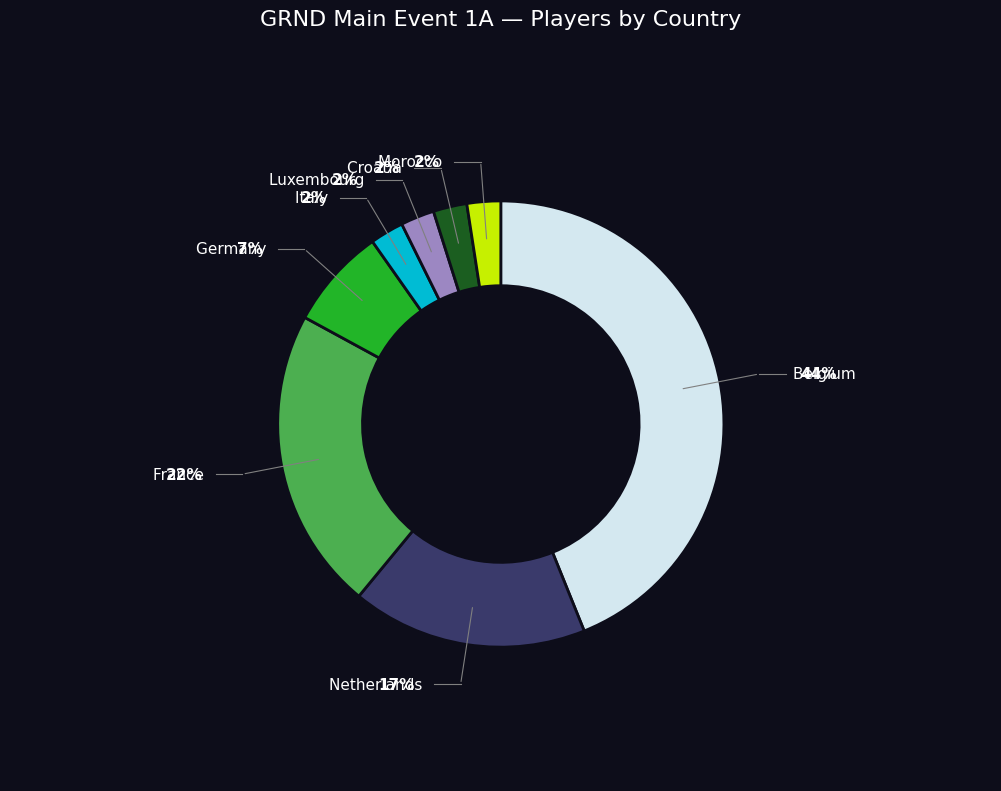

What portion of the pie excludes Netherlands?

82.9%